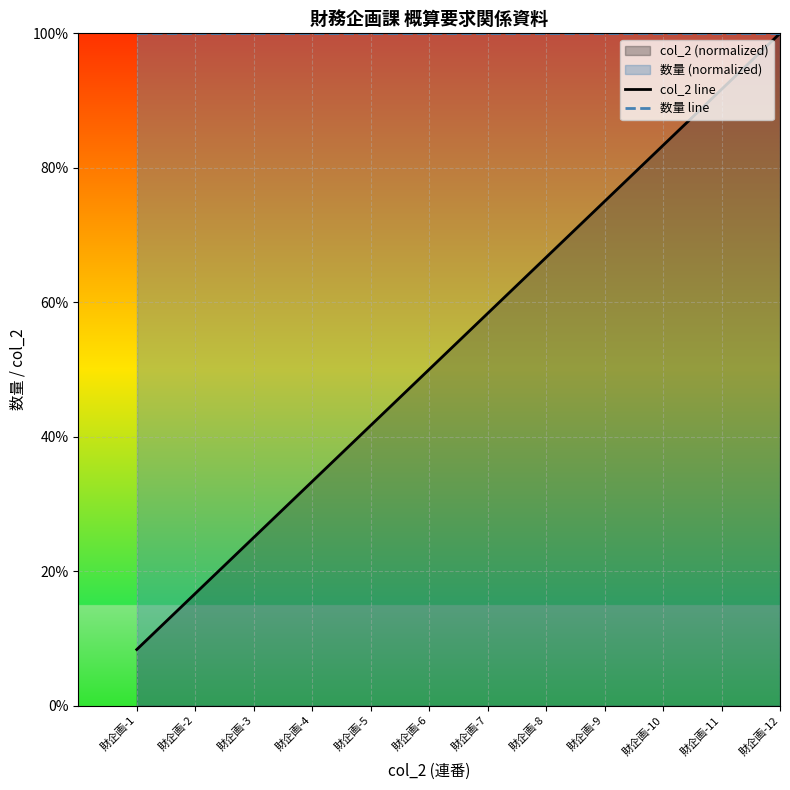

The col_2 line series shows 1.4 at 財企画-10. True or false?

False